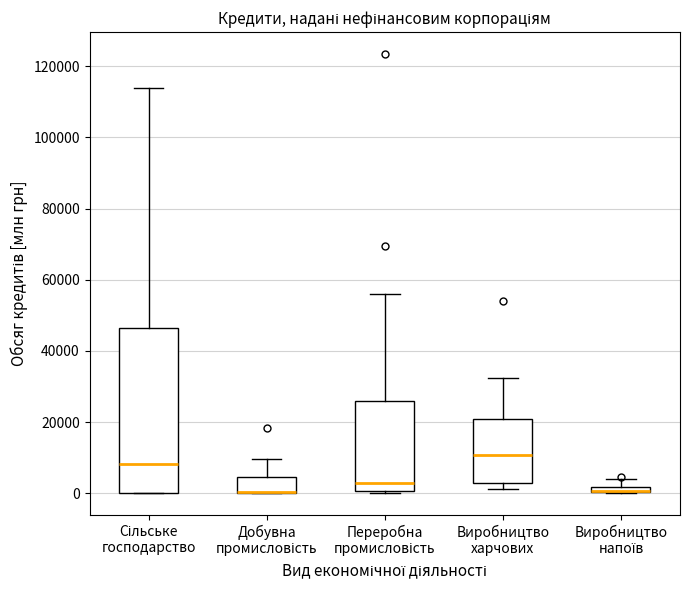

Comparing the boxes themselves (not the whiskers), which one is the tallest?

Сільське господарство